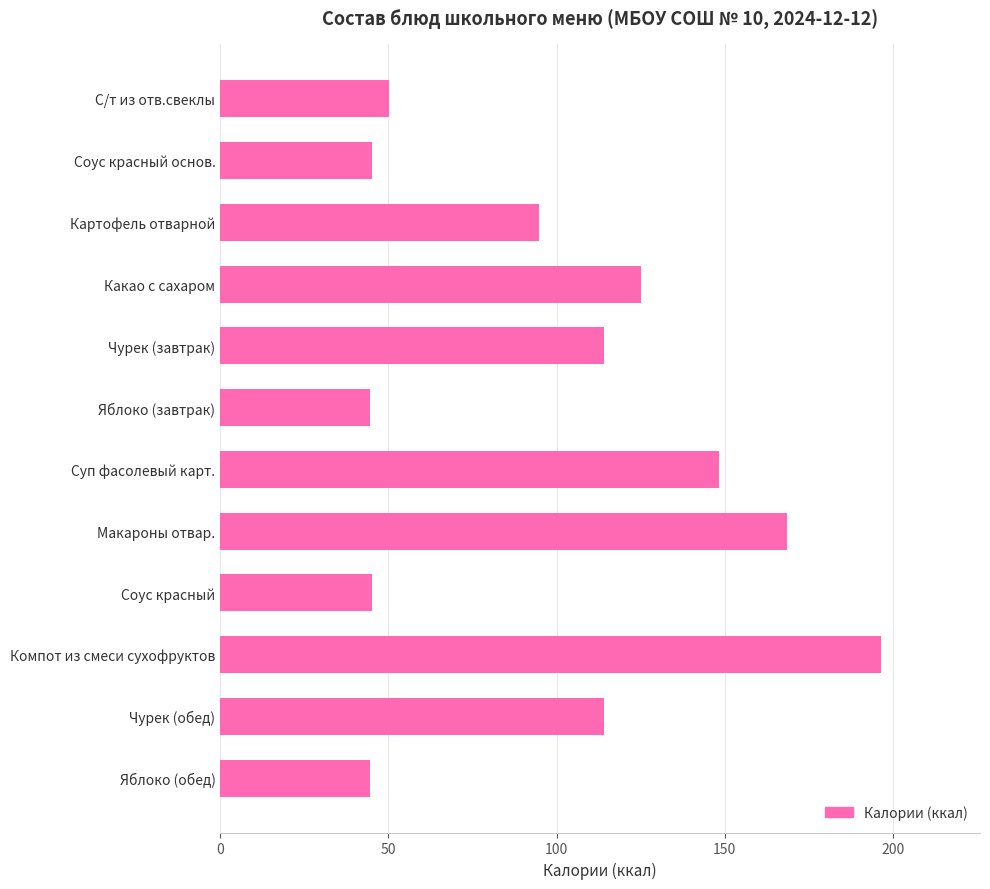

What is the smallest value displayed?

44.4